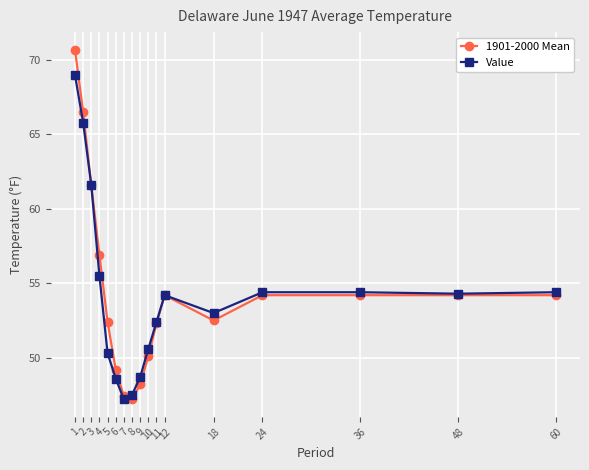

What is the maximum value shown in the chart?

70.7